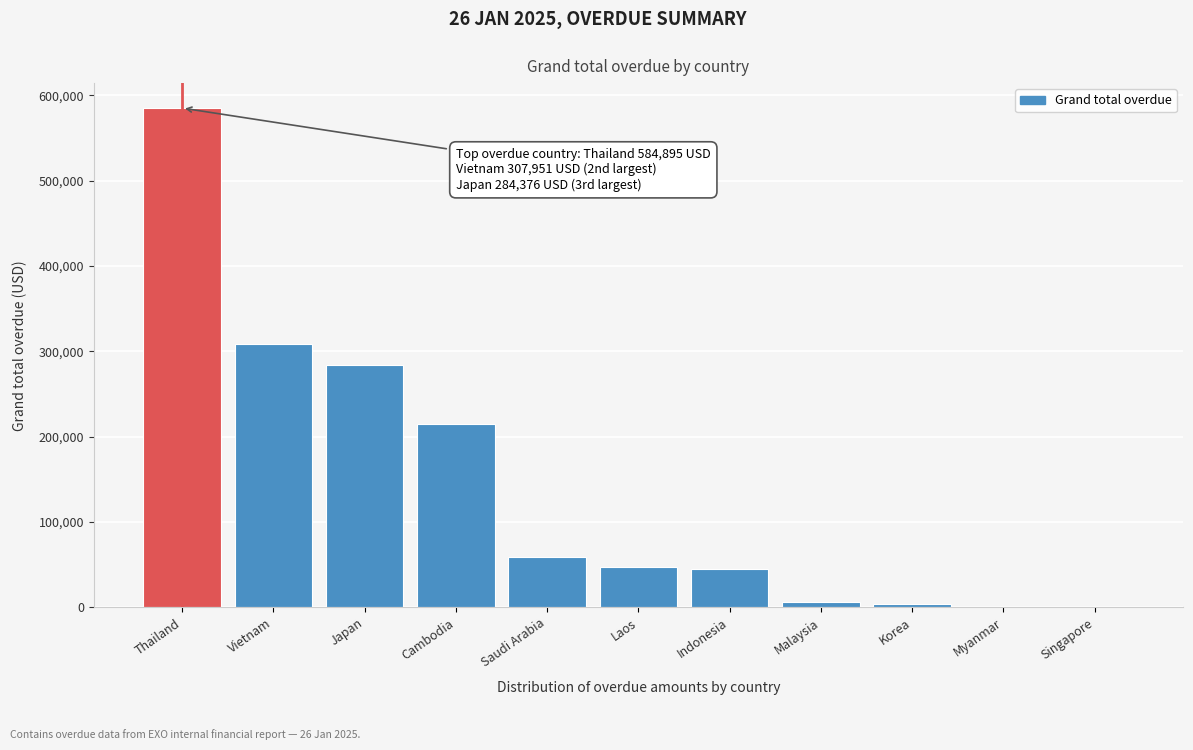

The value at Indonesia is 44724.0. True or false?

True